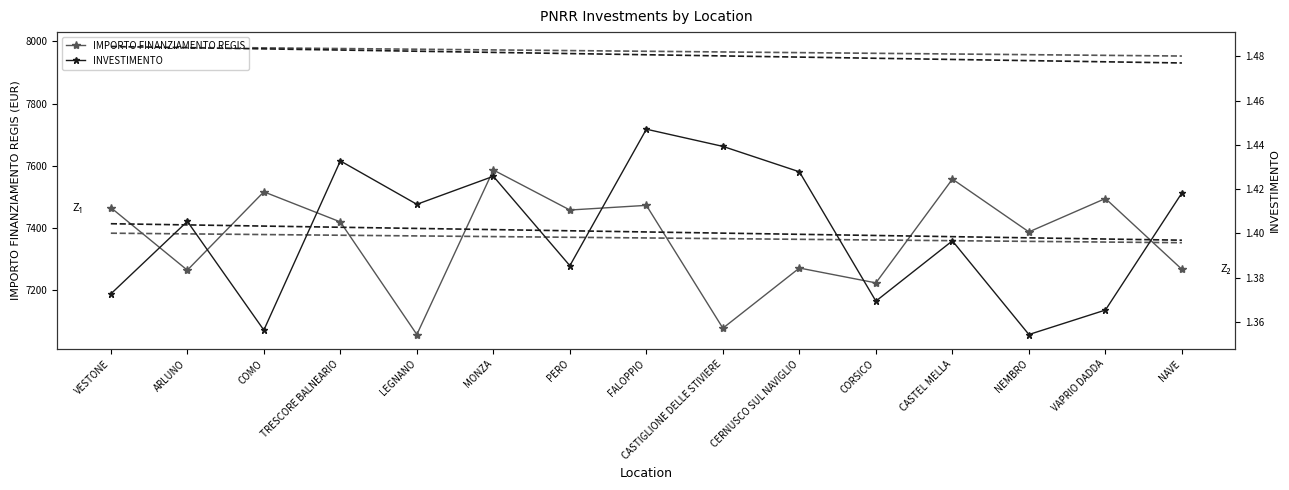

Which category has the lowest value across all series?

NEMBRO